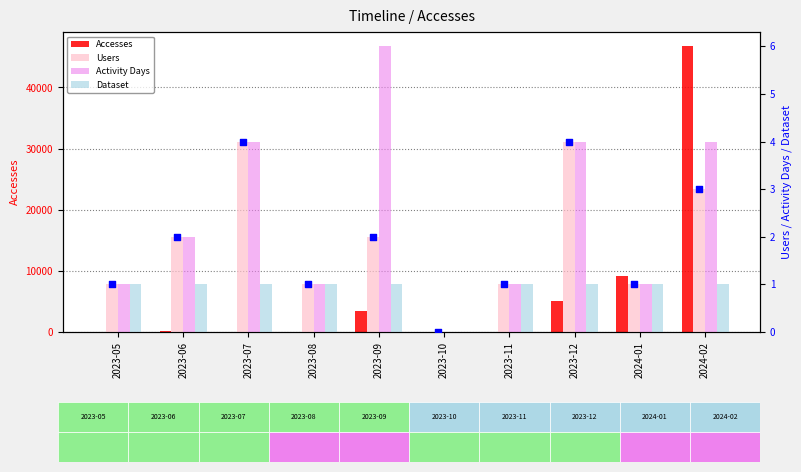

Which series has the largest total across all categories?

Accesses